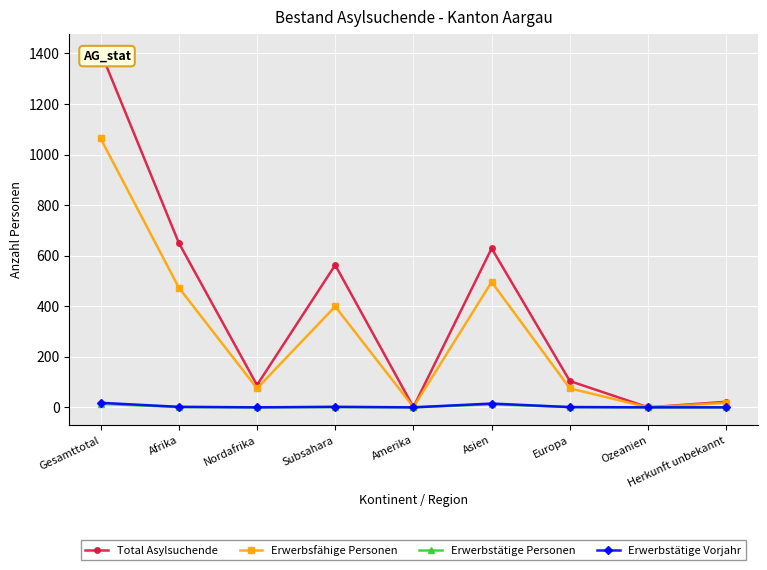

Which category has the lowest value across all series?

Ozeanien